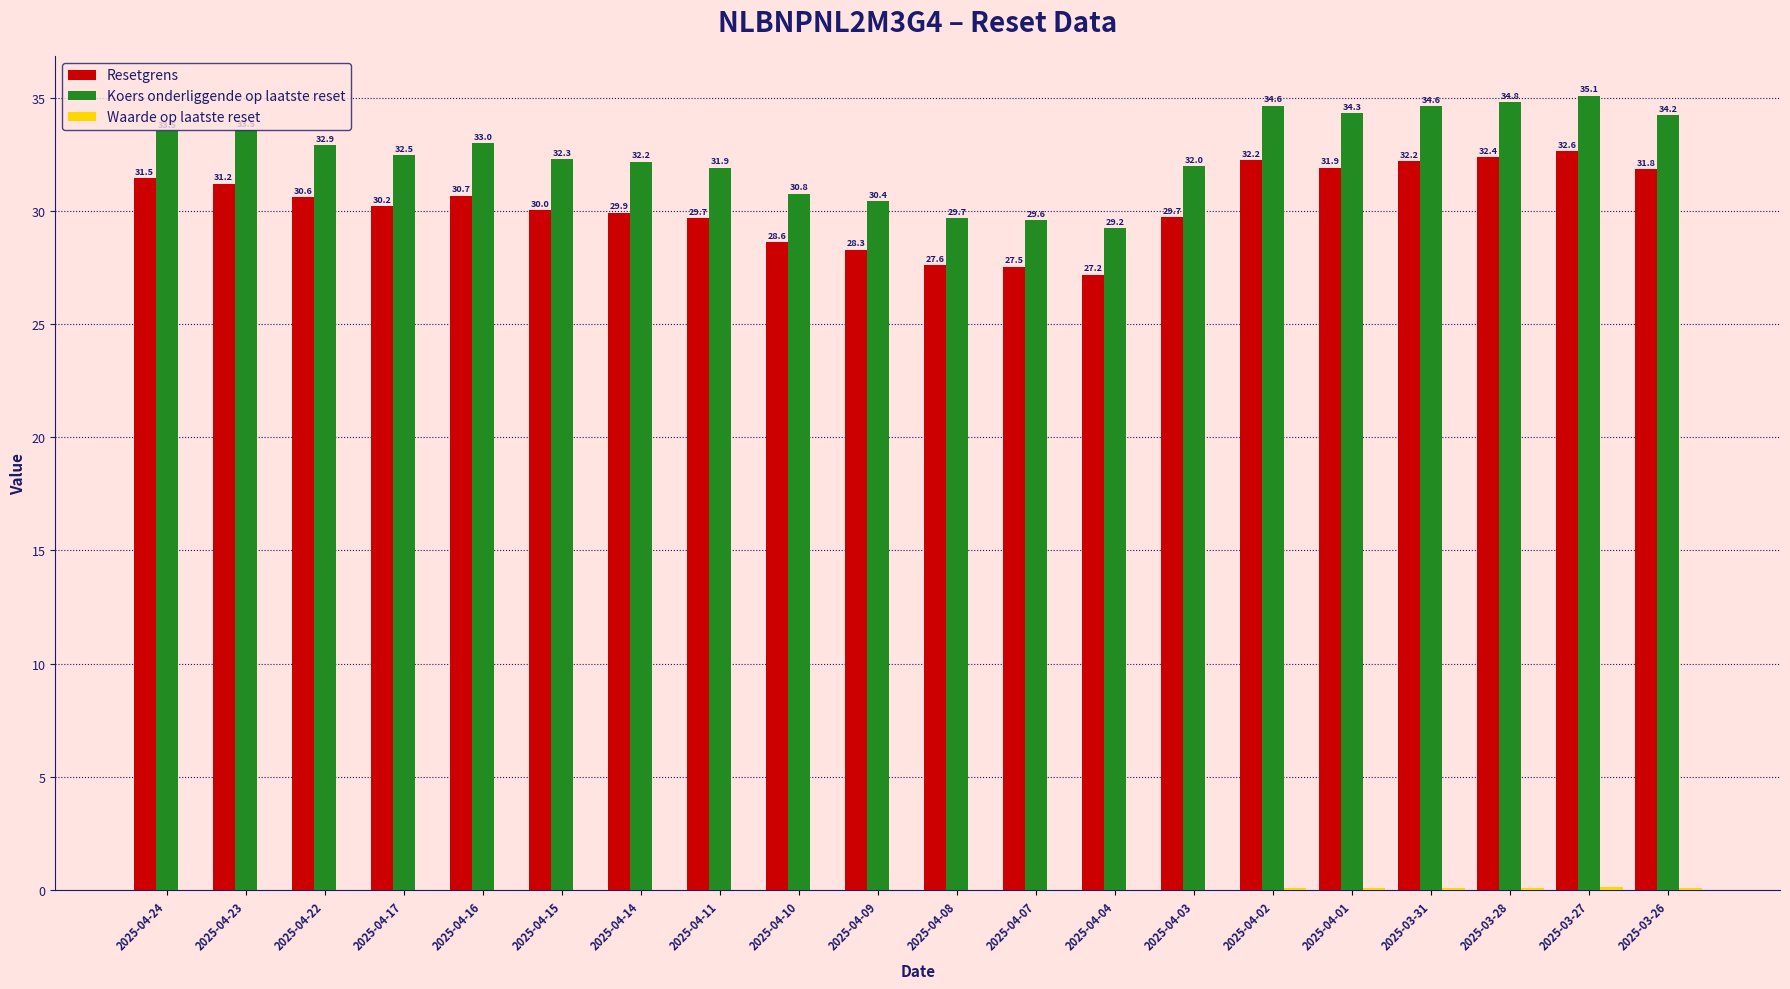

What is the difference between the Resetgrens values at 2025-03-28 and 2025-04-10?

3.8